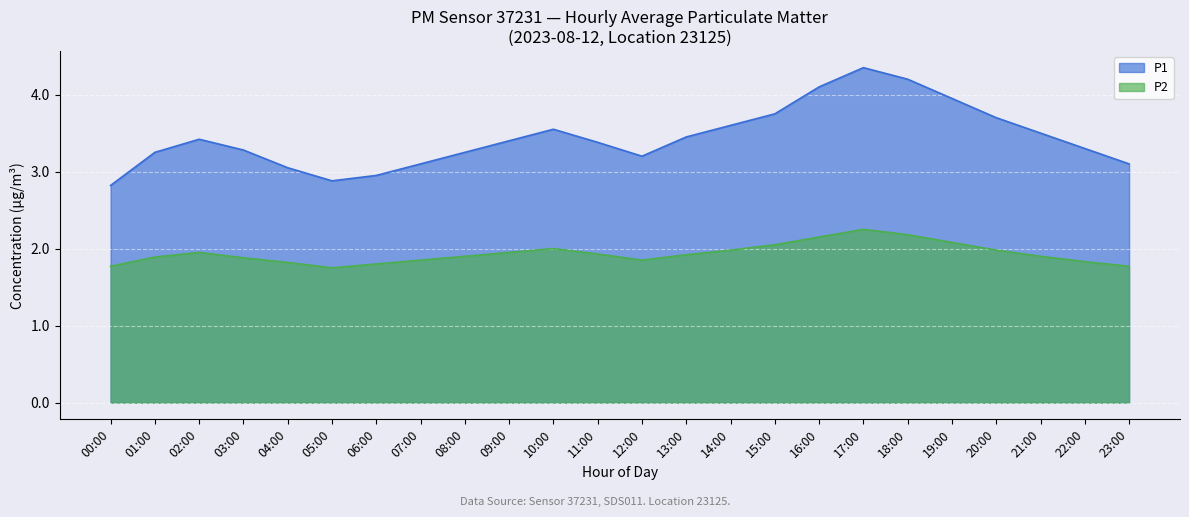

What is the label of the 10th point from the right?

14:00